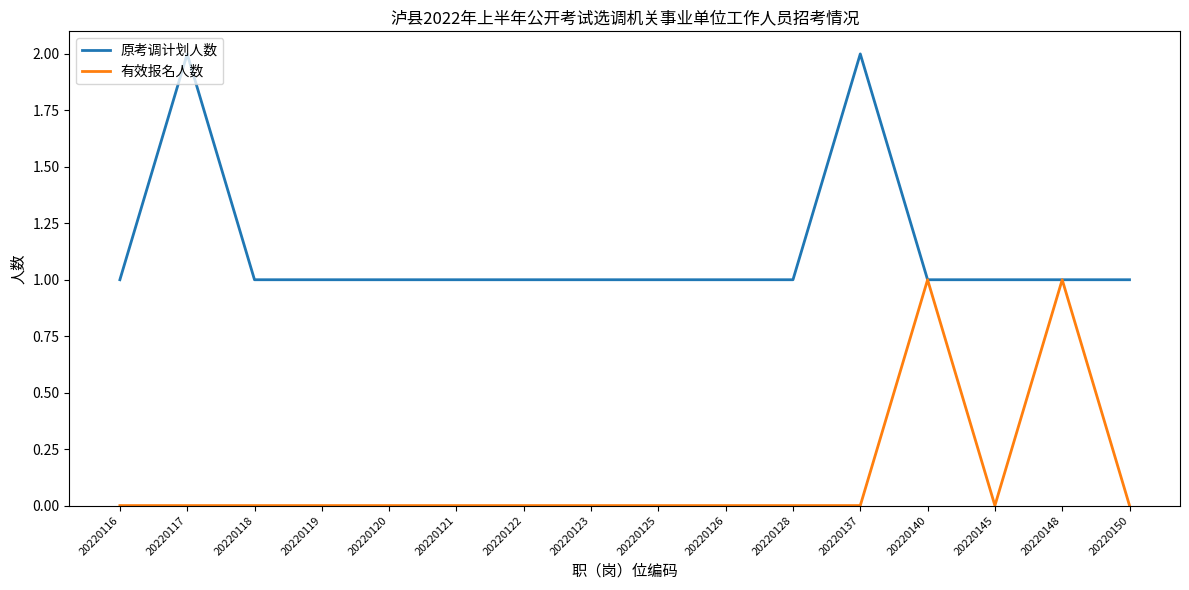

Which series has the largest total across all categories?

原考调计划人数